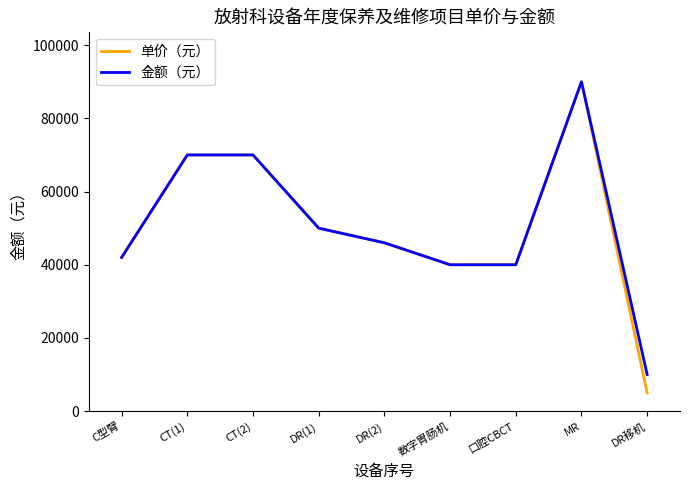

What is the minimum value for 单价（元）?

5000